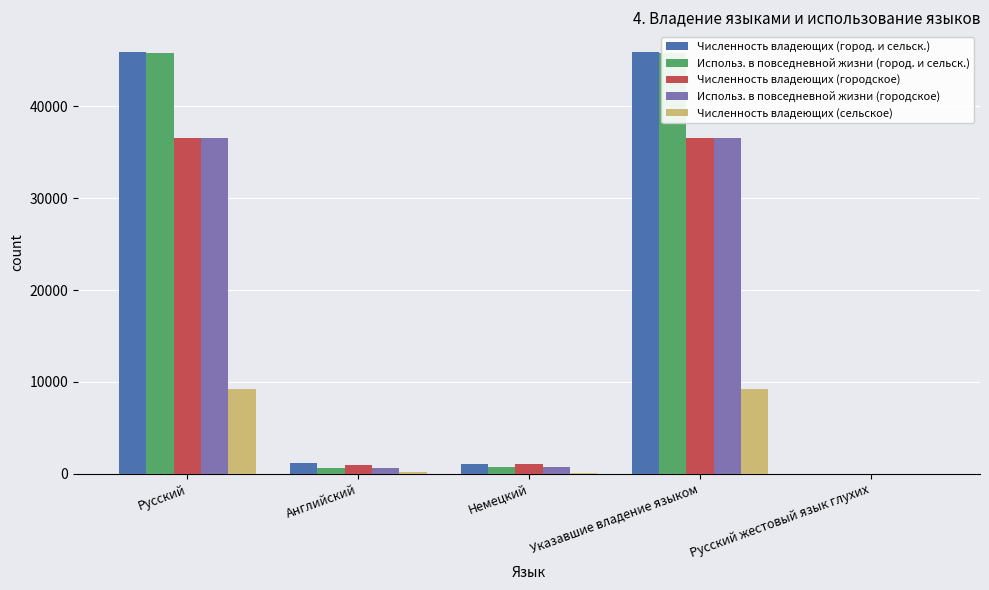

What is the maximum value for Численность владеющих (сельское)?

9265